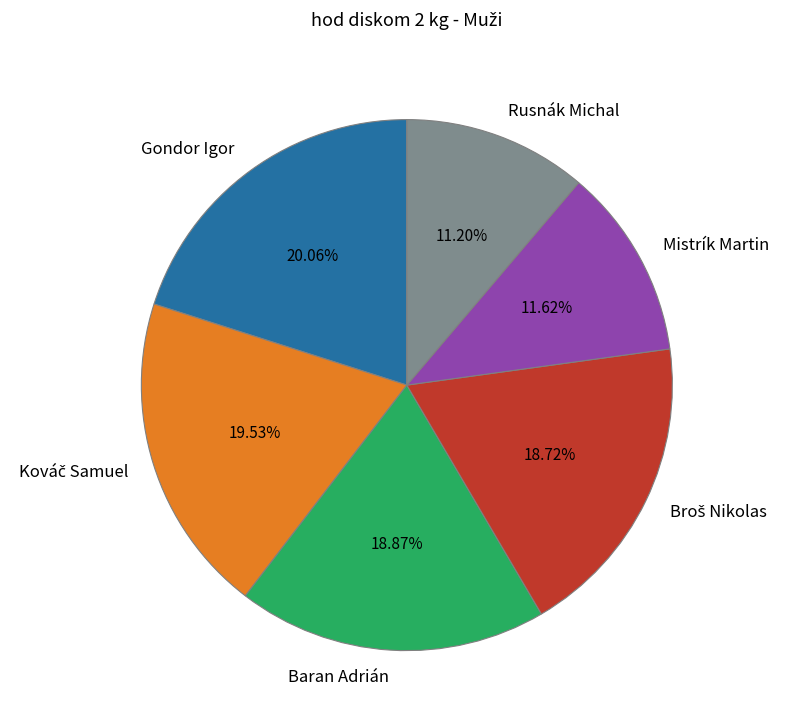

Count the number of slices in the pie.

6